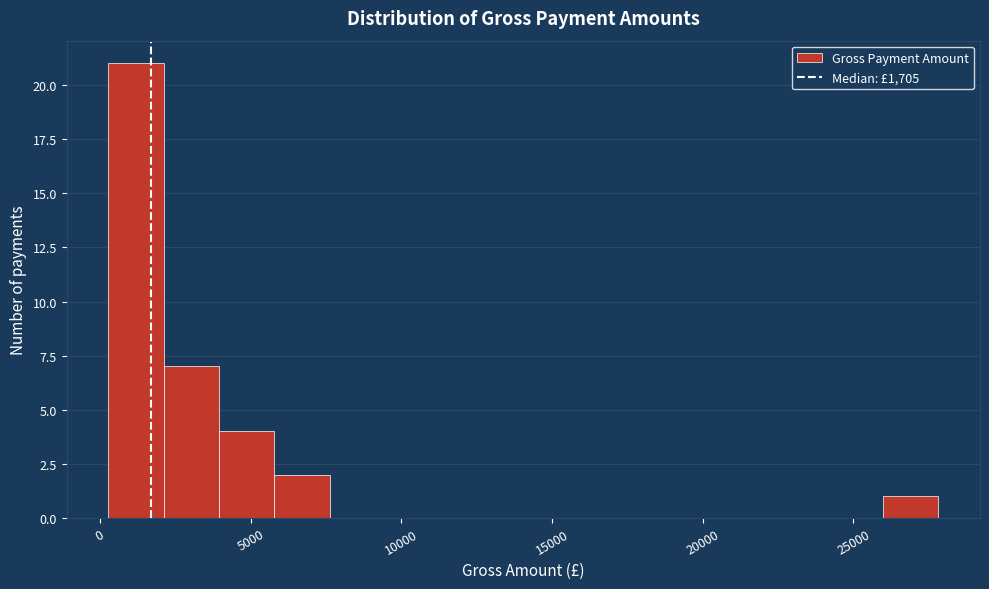

Around what value on the x-axis is the tallest bar? Give the approximate position of its centre, as read against the axis.

1000